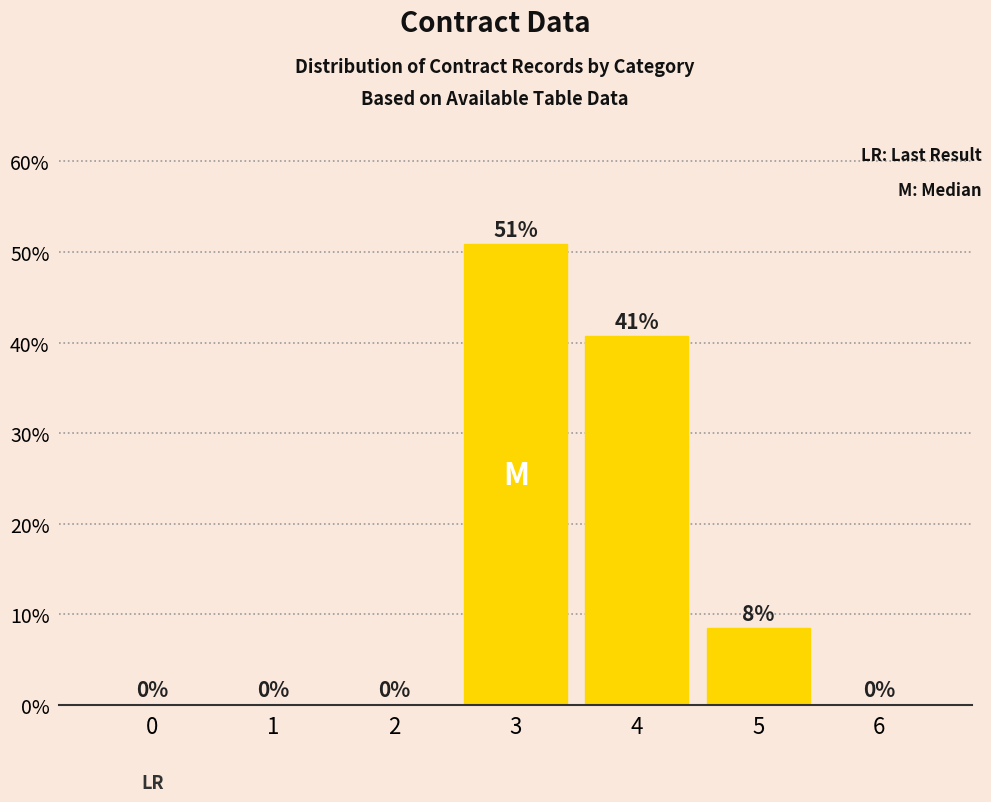

The chart shows a value of 22.9 at 1. True or false?

False